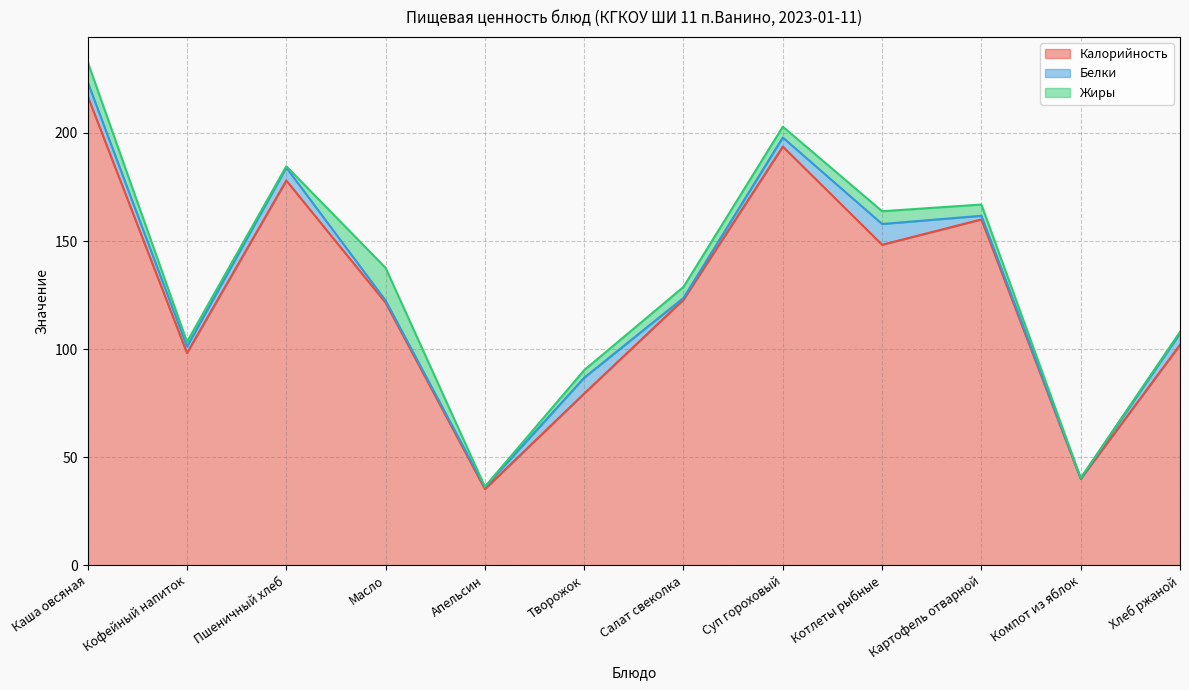

True or false: Калорийность and Белки cross at least once.

False